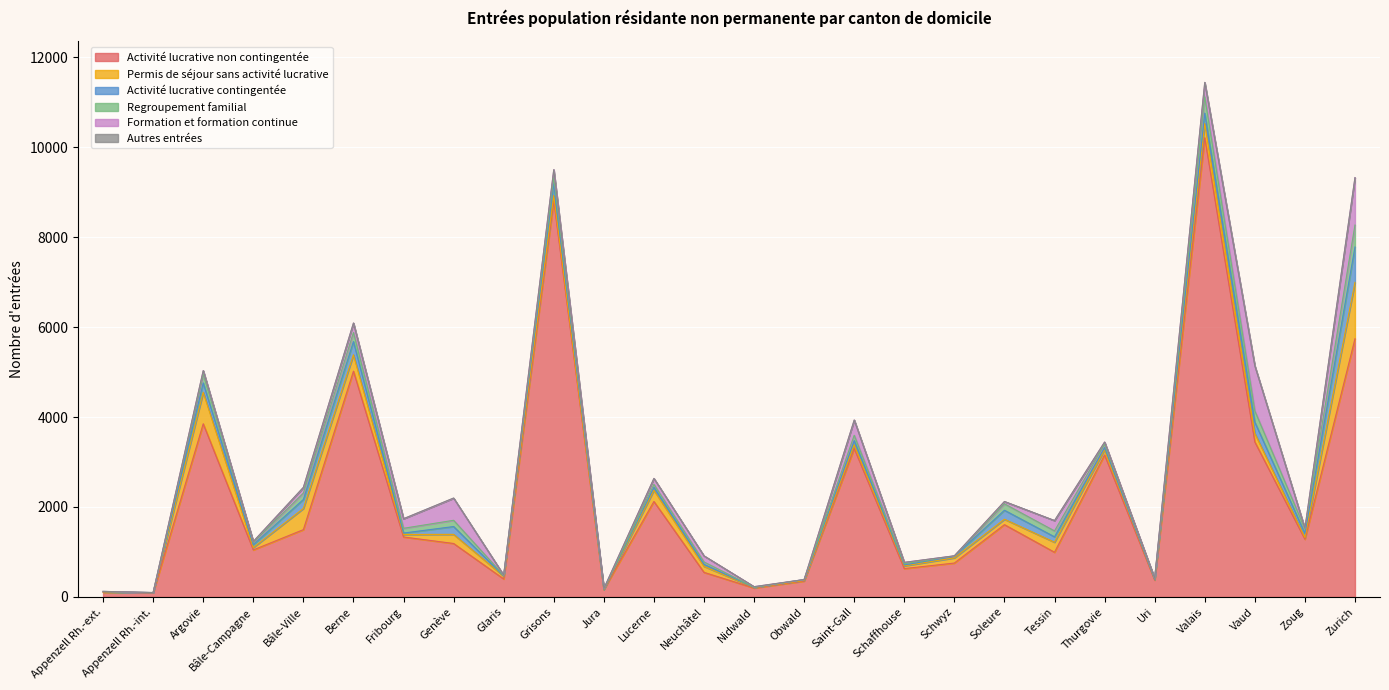

What is the maximum value shown in the chart?

10210